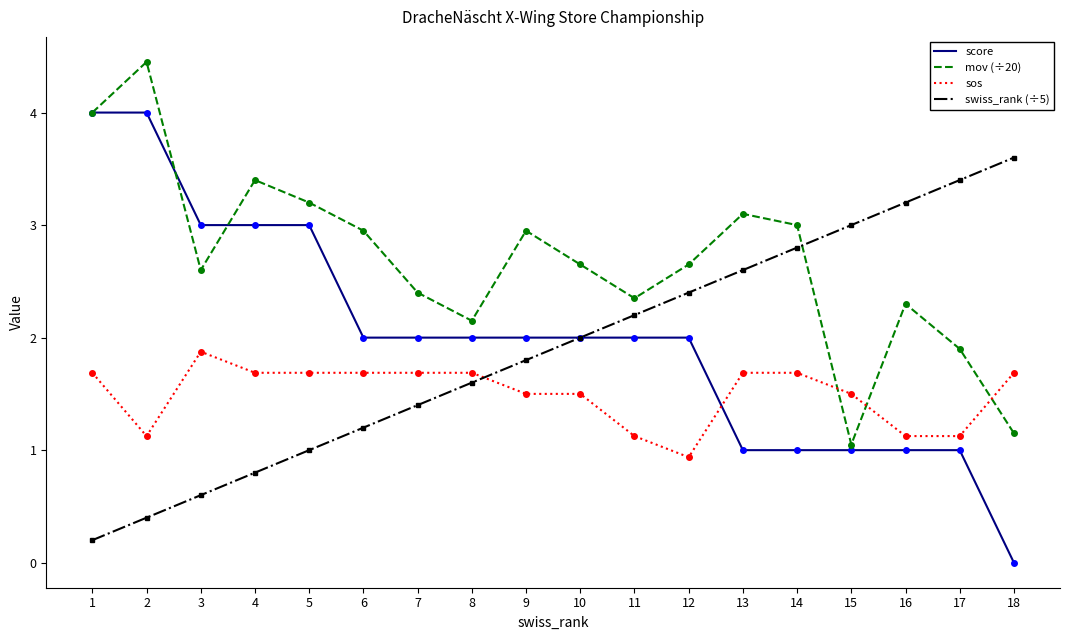

How many lines are shown in the chart?

4